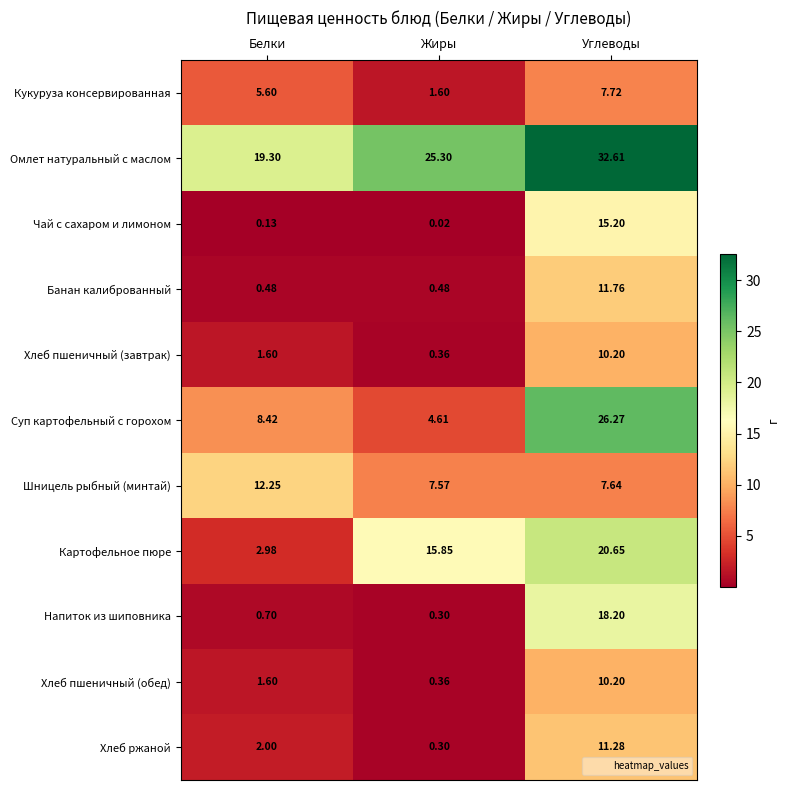

What is the difference between the highest and lowest values at Жиры?

25.3